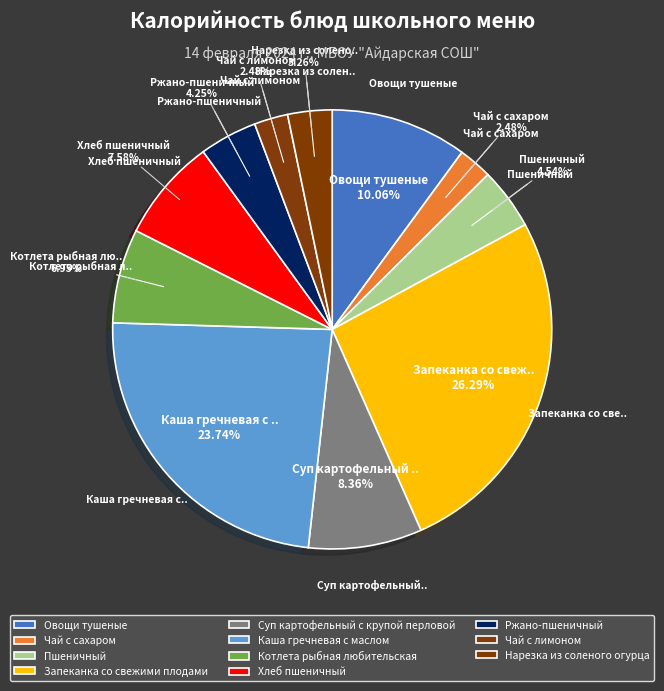

What percentage do Чай с лимоном and Суп картофельный с крупой перловой together represent?

10.8%